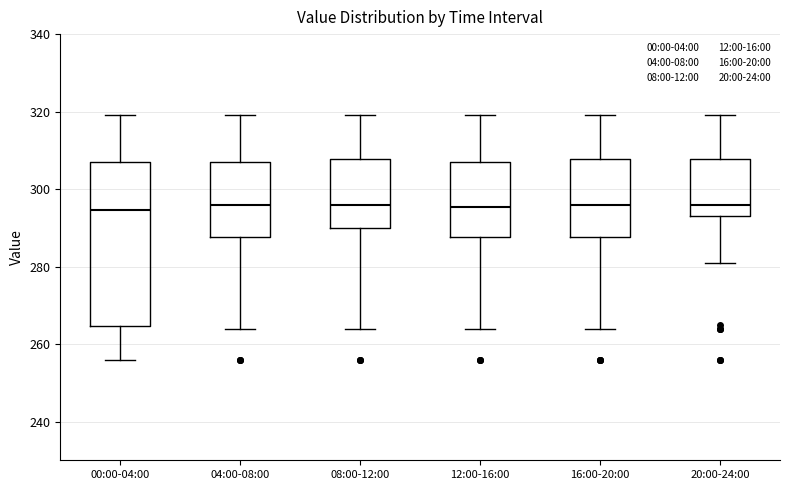

Reading left to right, read every box against the y-axis: the position of its median line, the range the box covers, and the ends of its whiskers. The values are not printed on the chart, so give them approximately, as read against the axis.

00:00-04:00: median 294, box 264 to 308, whiskers 256 to 320
04:00-08:00: median 296, box 288 to 308, whiskers 264 to 320
08:00-12:00: median 296, box 290 to 308, whiskers 264 to 320
12:00-16:00: median 296, box 288 to 308, whiskers 264 to 320
16:00-20:00: median 296, box 288 to 308, whiskers 264 to 320
20:00-24:00: median 296, box 294 to 308, whiskers 282 to 320